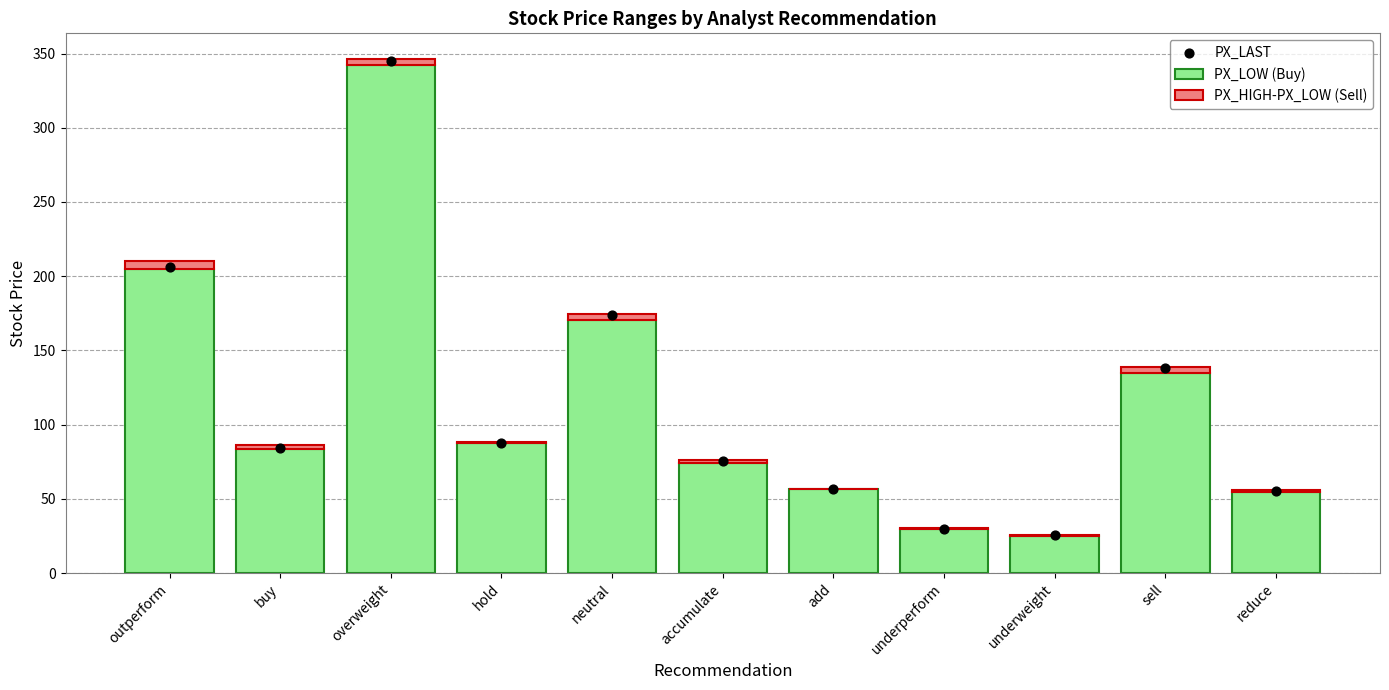

What are all the series names shown in the legend?

PX_LOW (Buy), PX_HIGH-PX_LOW (Sell), PX_LAST